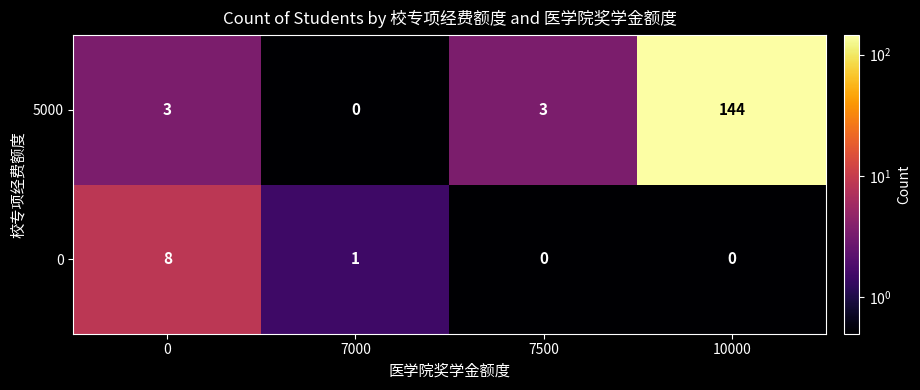

The 5000 series shows 195 at 10000. True or false?

False